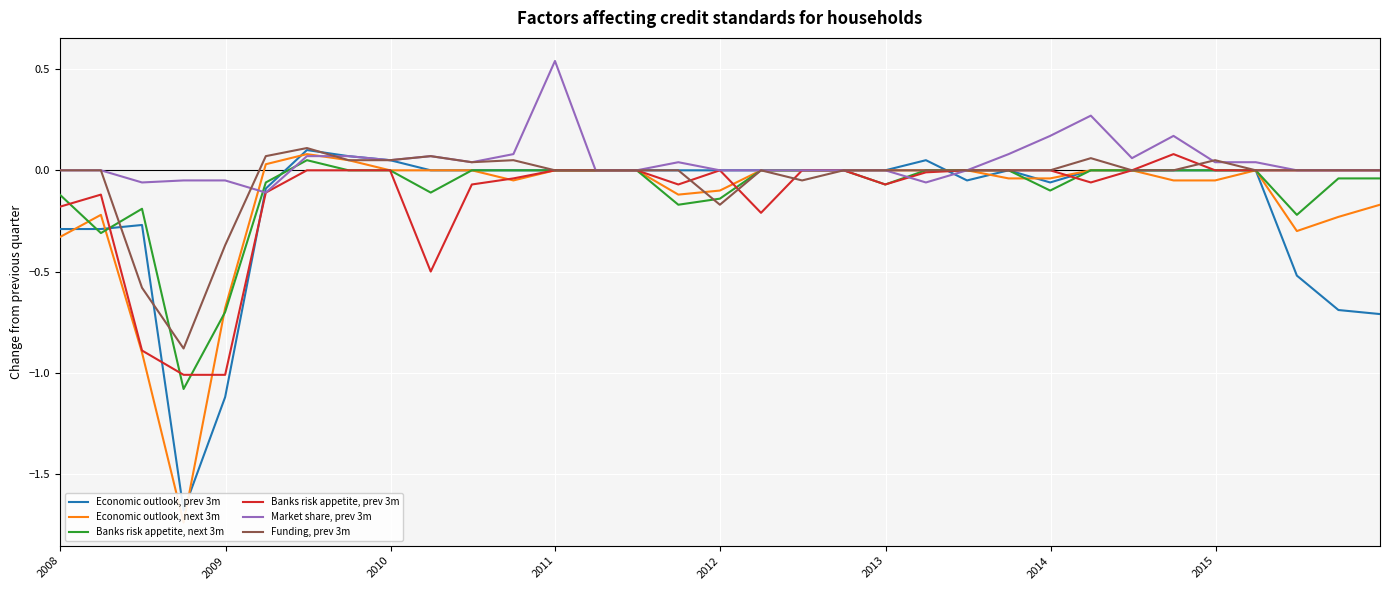

At how many categories does at least one series exceed 0?

17